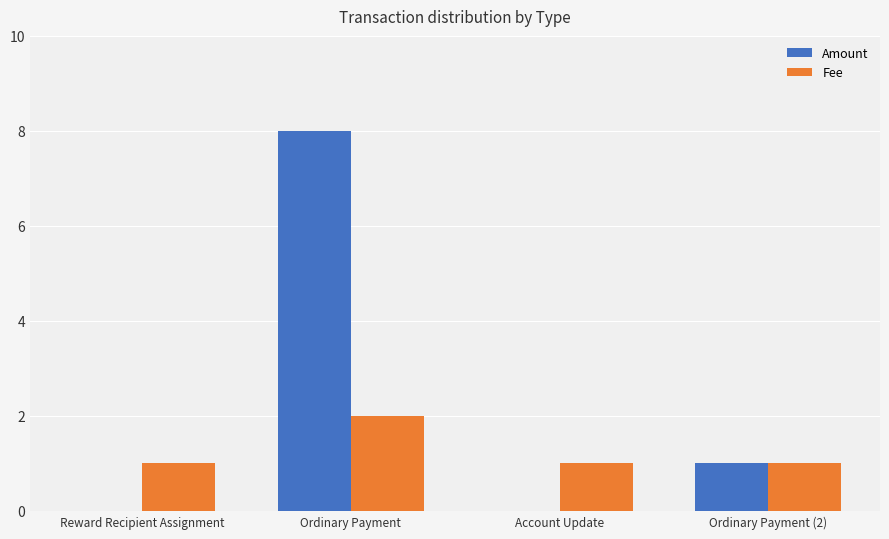

Reading left to right, list all the values displayed in this chart.

Amount: 0	8	0	1
Fee: 1	2	1	1